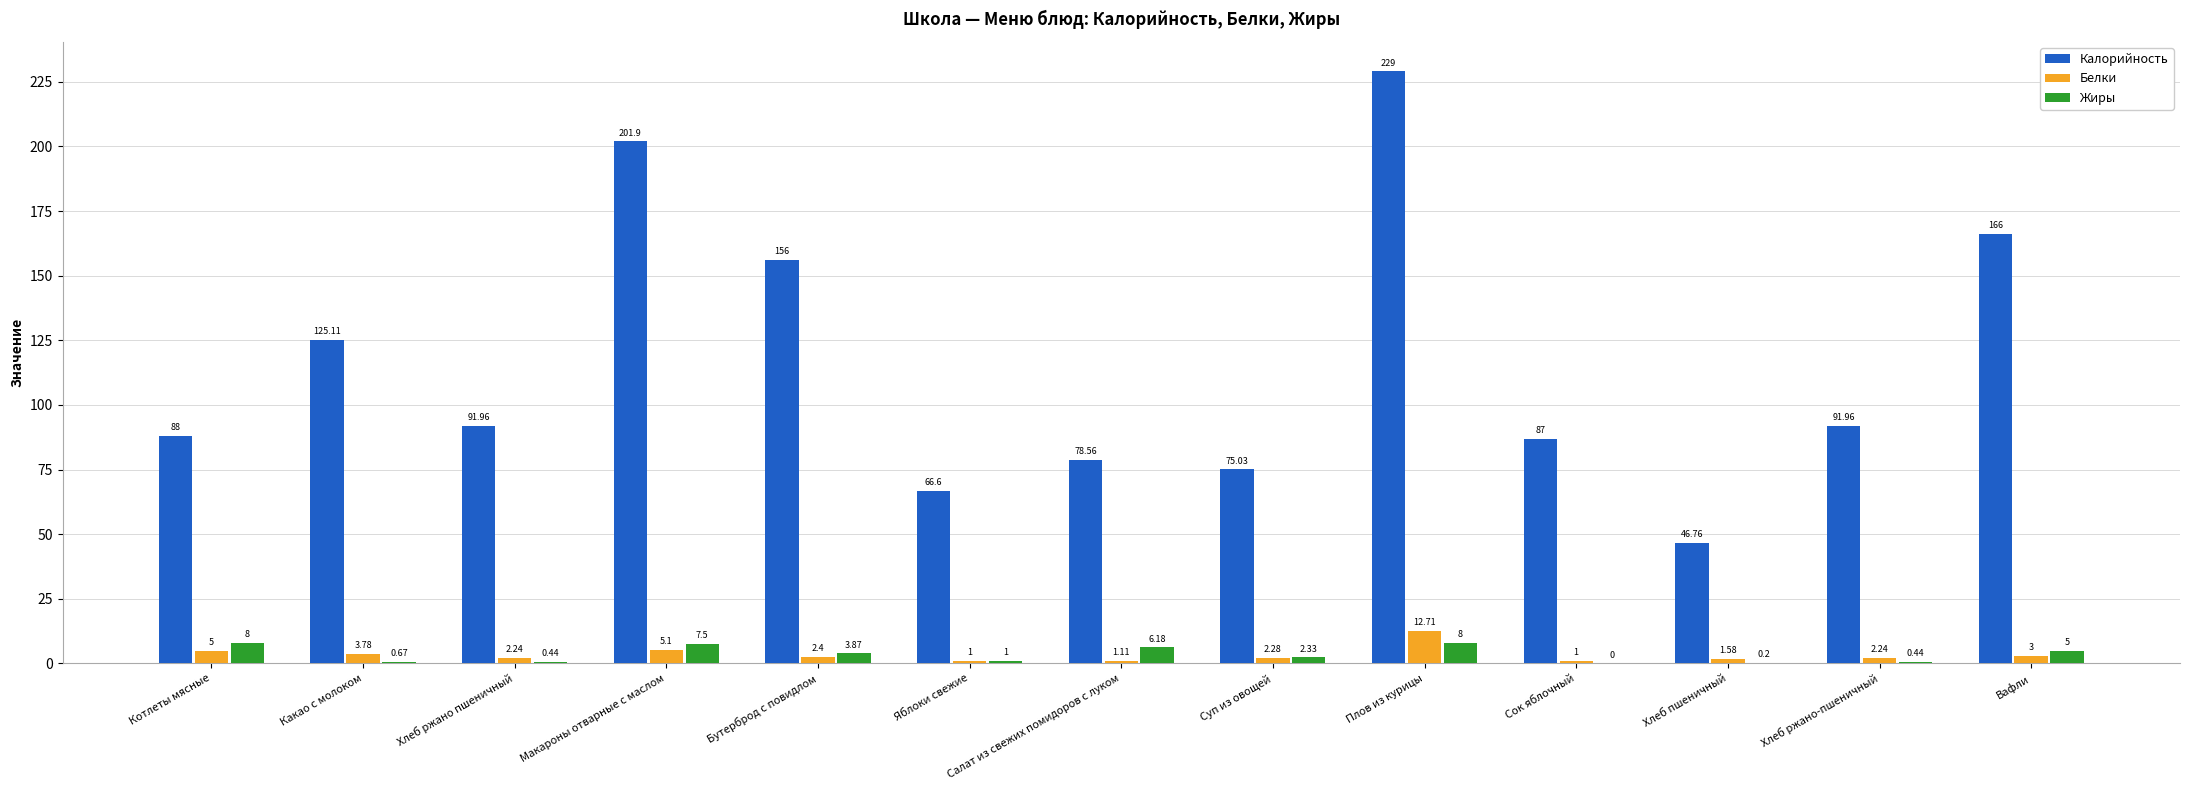

What is the total value across all series at Плов из курицы?

249.7